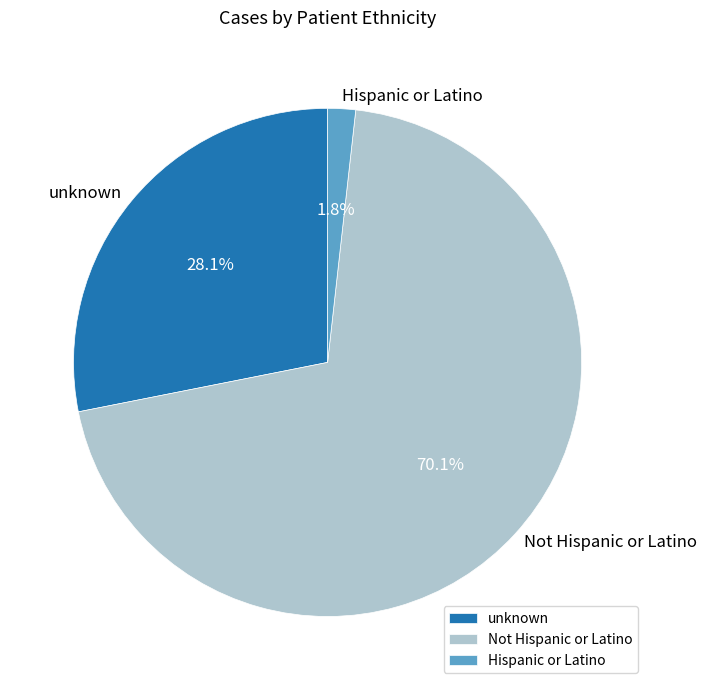

Count the number of slices in the pie.

3